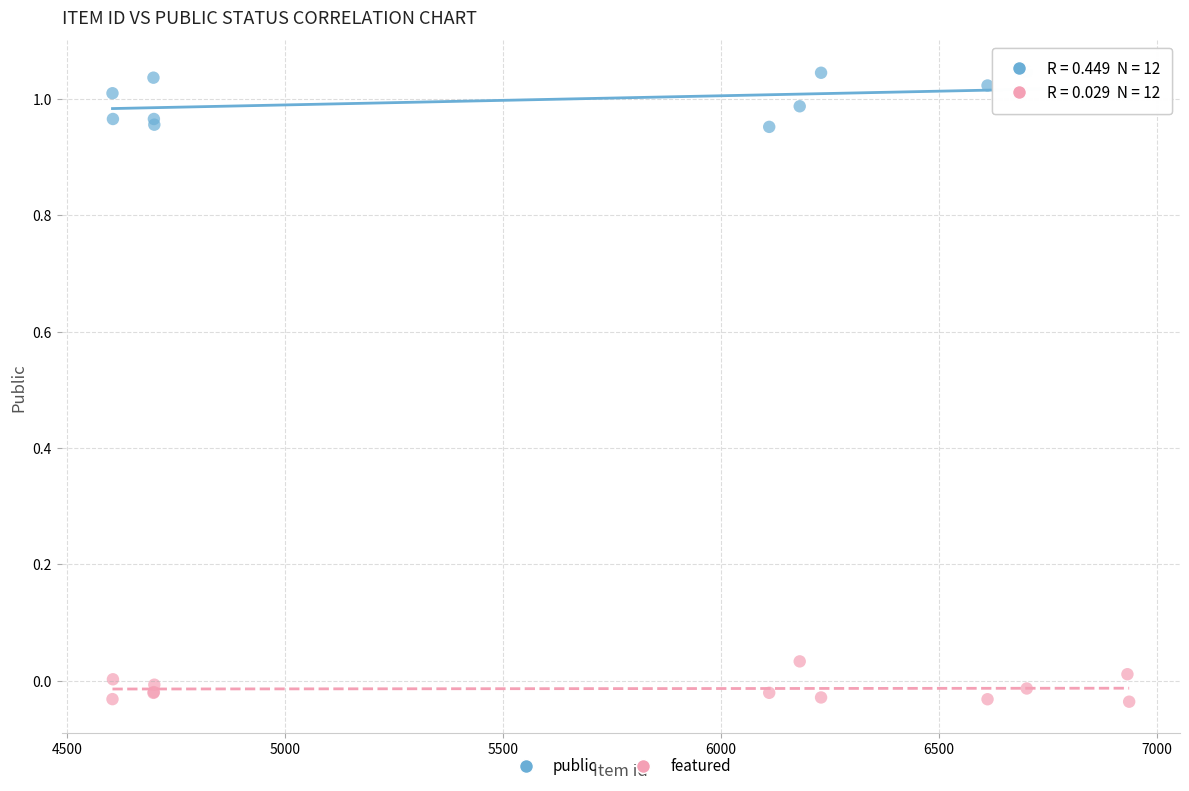

Which series contains the highest Y value?

public